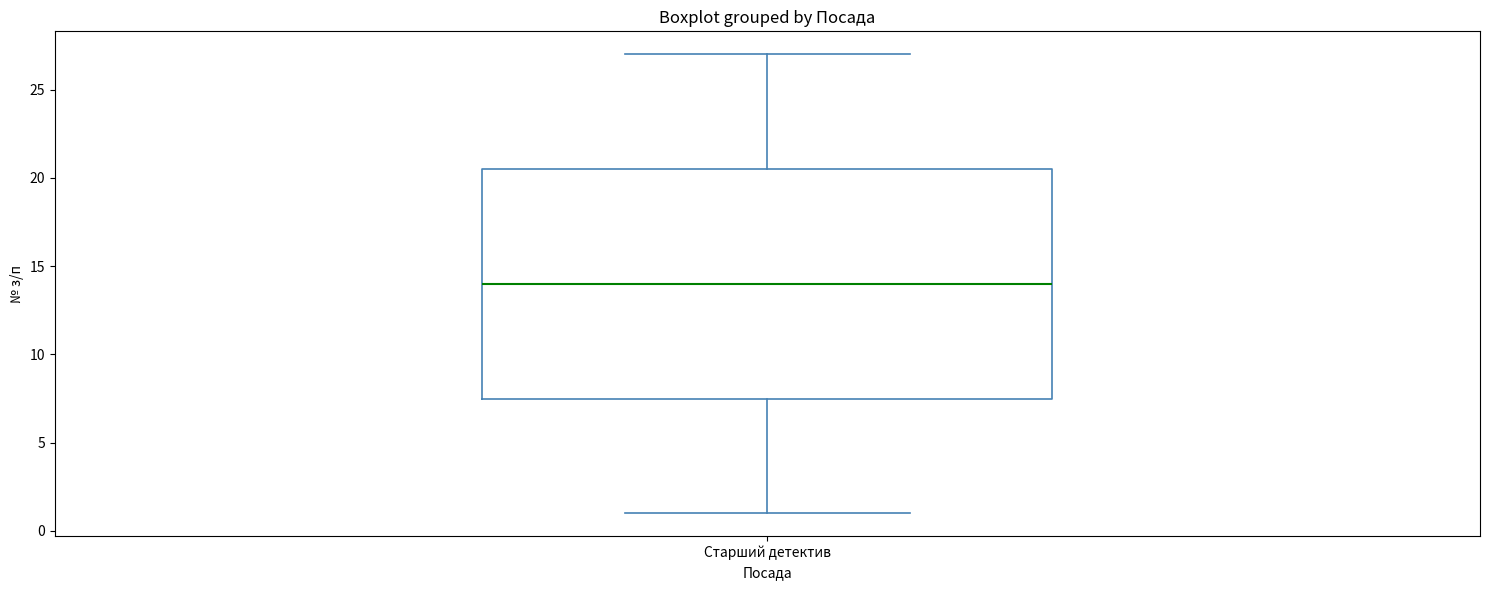

Read this box plot against the y-axis: the position of the median line, the range covered by the box, and the ends of both whiskers. The values are not printed on the chart, so give them approximately, as read against the axis.

median 14.0, box 7.5 to 20.5, whiskers 1.0 to 27.0